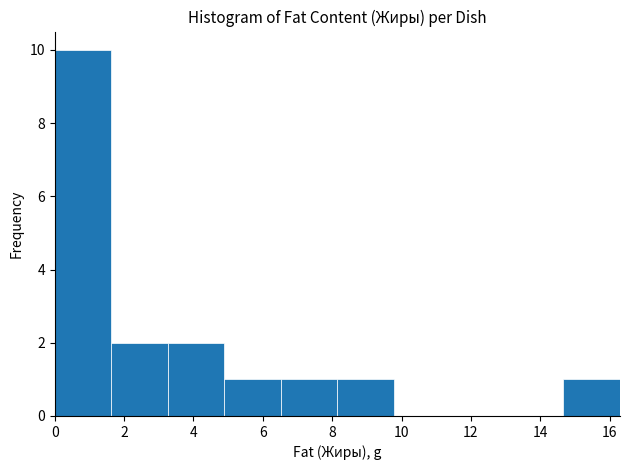

Reading left to right, list every bar in this chart as the range it spans on the x-axis followed by its height. Neither the bar edges nor the heights are printed on the chart, so give them approximately, as read against the axes.

0.0 to 1.6: 10
1.6 to 3.2: 2
3.2 to 4.8: 2
4.8 to 6.6: 1
6.6 to 8.2: 1
8.2 to 9.8: 1
9.8 to 11.4: 0
11.4 to 13.0: 0
13.0 to 14.6: 0
14.6 to 16.4: 1